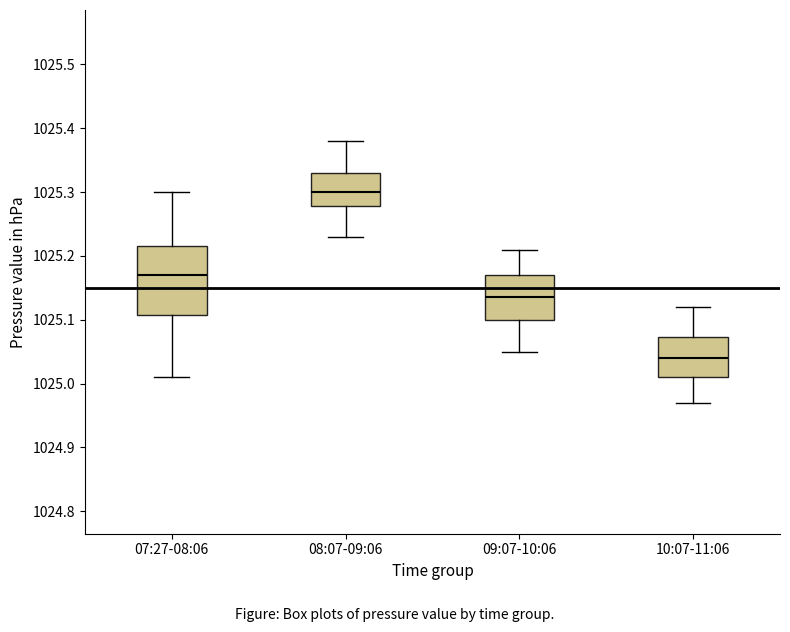

Which box's median line is the highest?

08:07-09:06